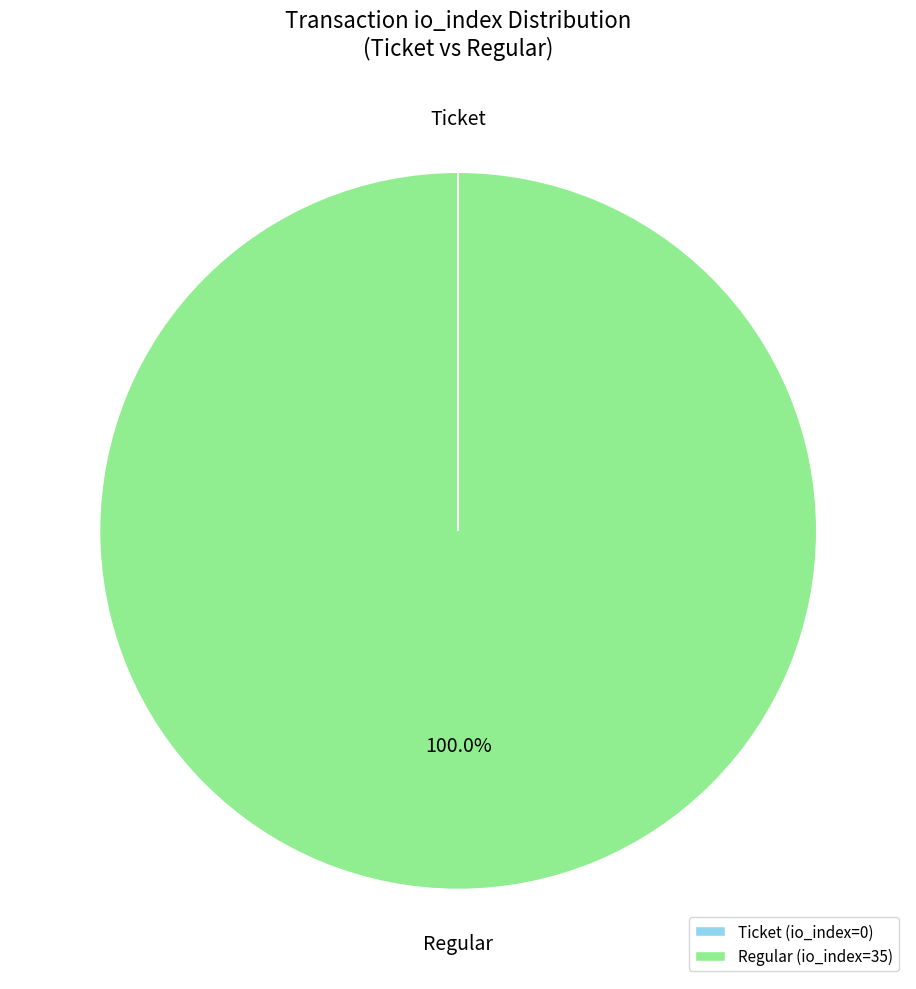

What is the largest slice in the pie chart?

Regular (io_index=35)